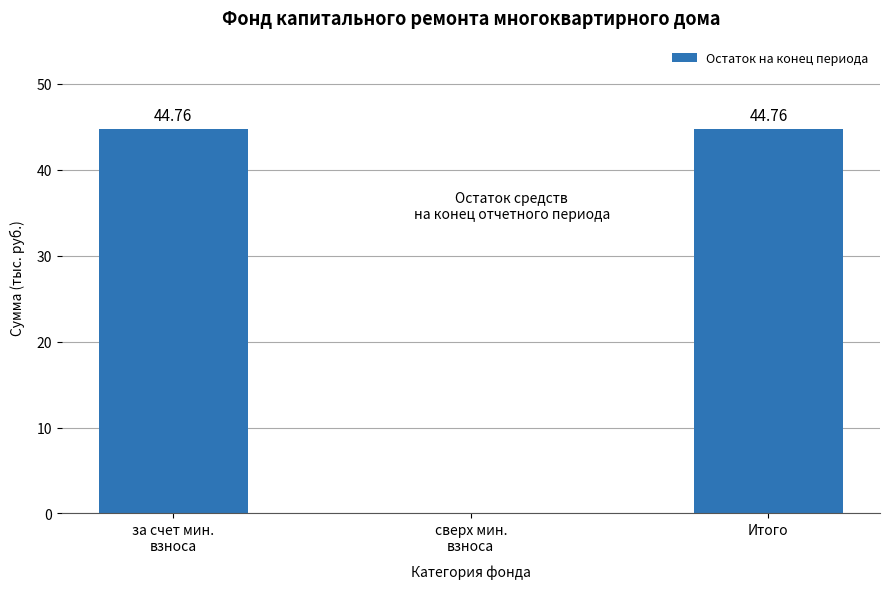

Where is the data nearest to the value 22?

сверх мин.
взноса